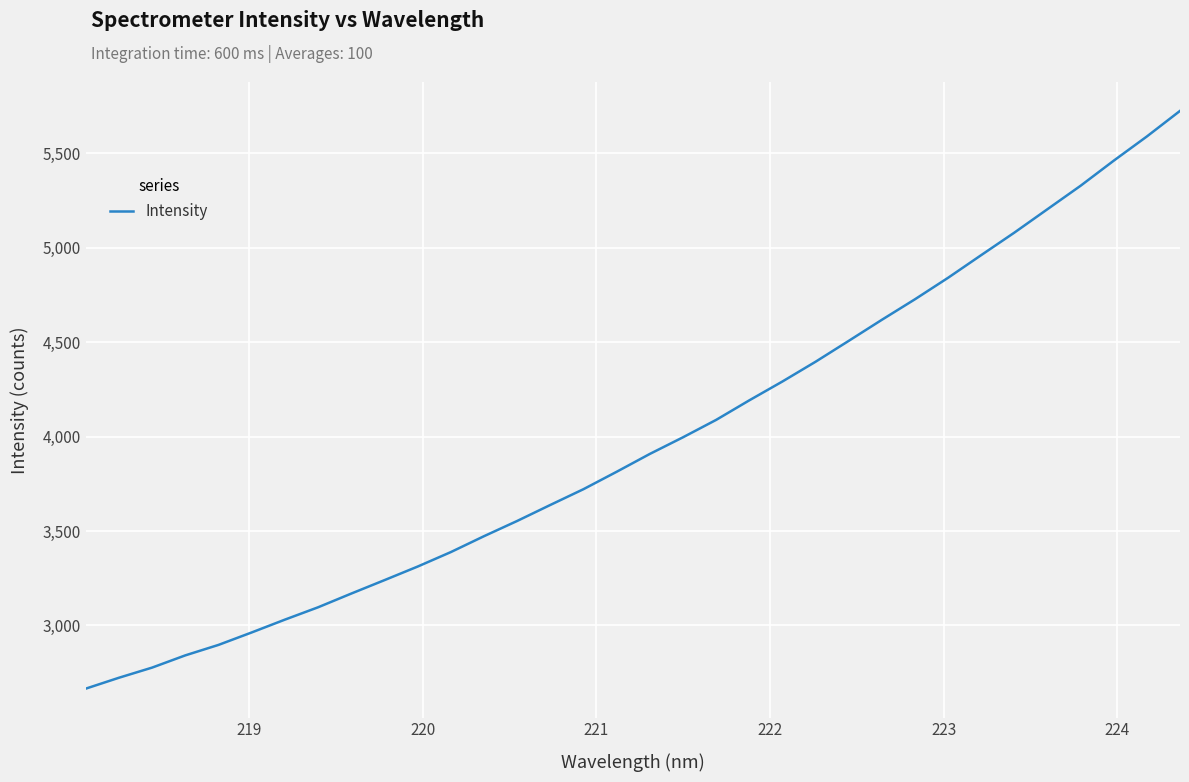

What is the difference between the maximum and minimum values?

3059.8